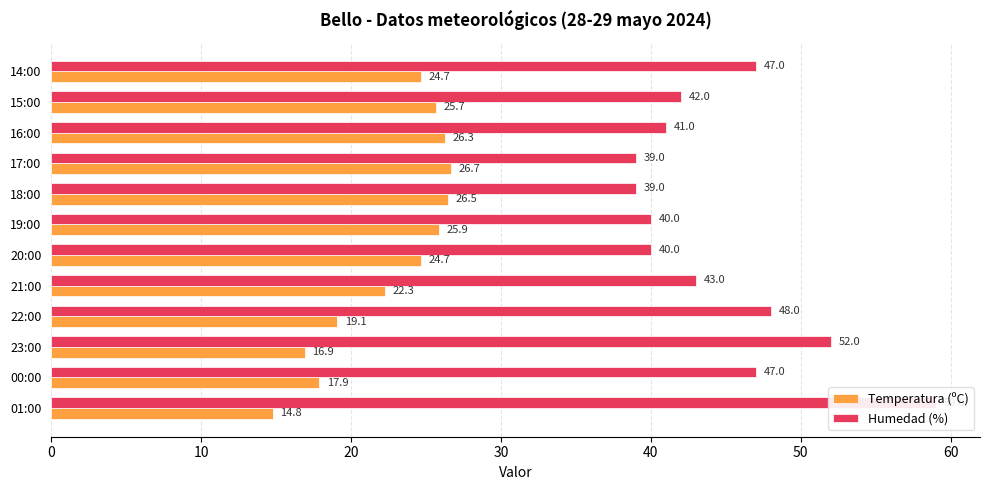

How many bars are there in each group?

2